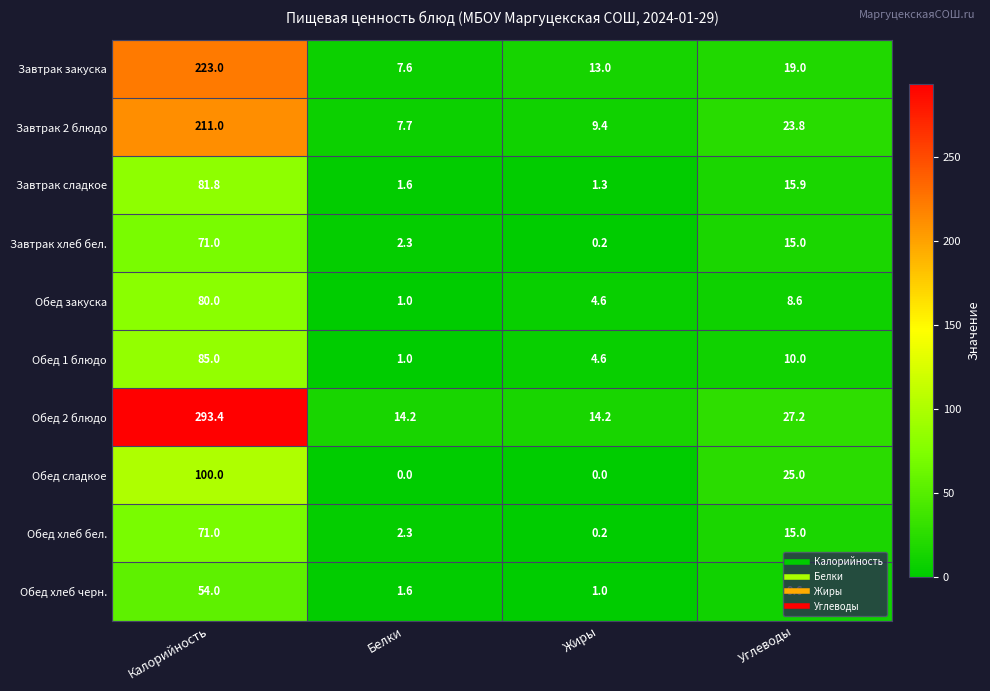

How many categories are shown in the chart?

4